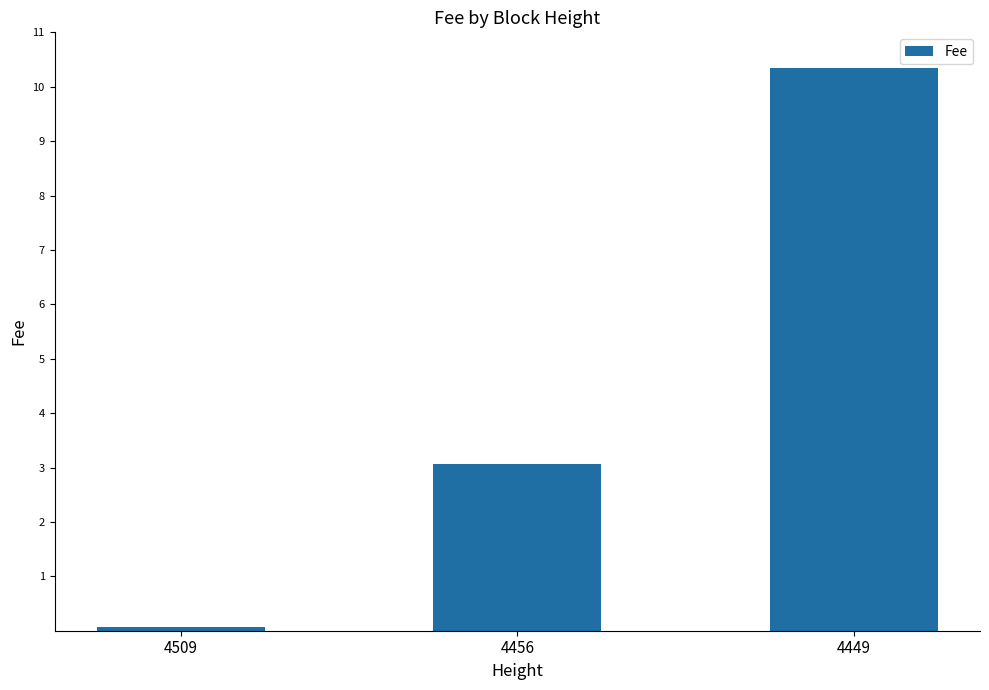

What is the average value?

4.5